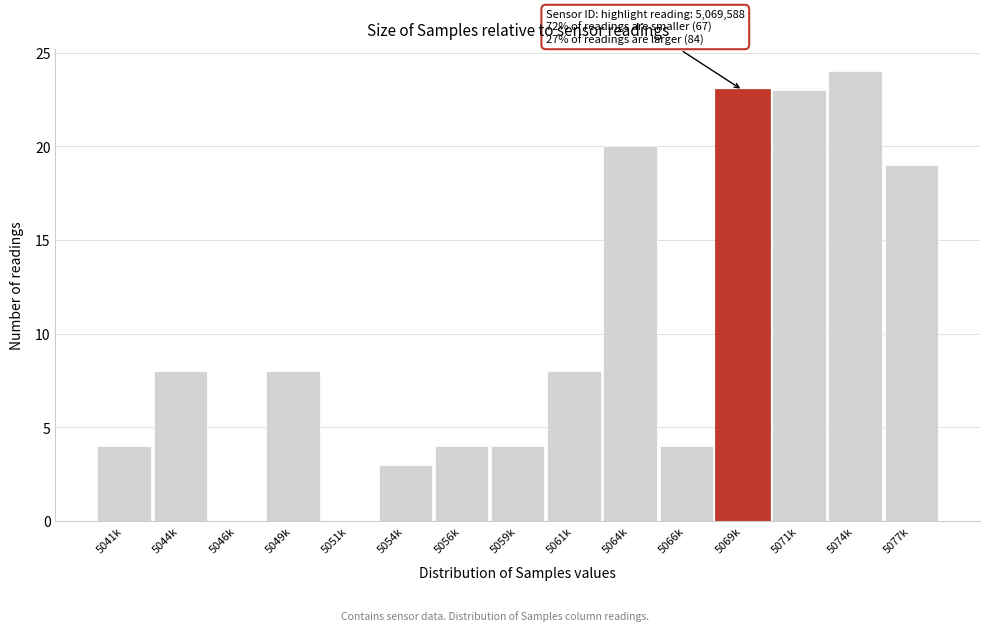

Reading left to right, what are all the values shown in this chart?

5041k=4	5044k=8	5046k=0	5049k=8	5051k=0	5054k=3	5056k=4	5059k=4	5061k=8	5064k=20	5066k=4	5069k=23	5071k=23	5074k=24	5077k=19